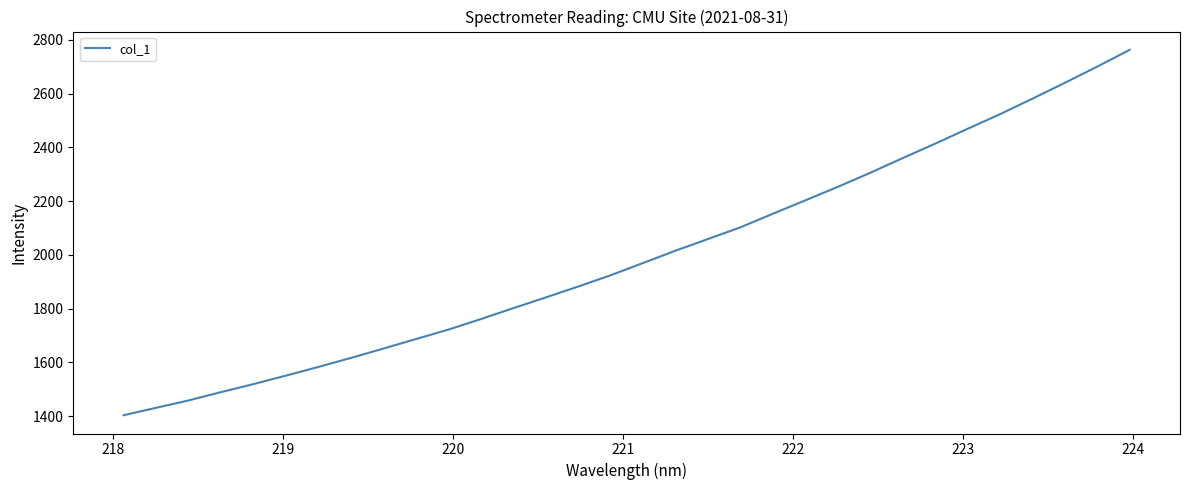

What is the difference between the maximum and minimum values?

1358.5